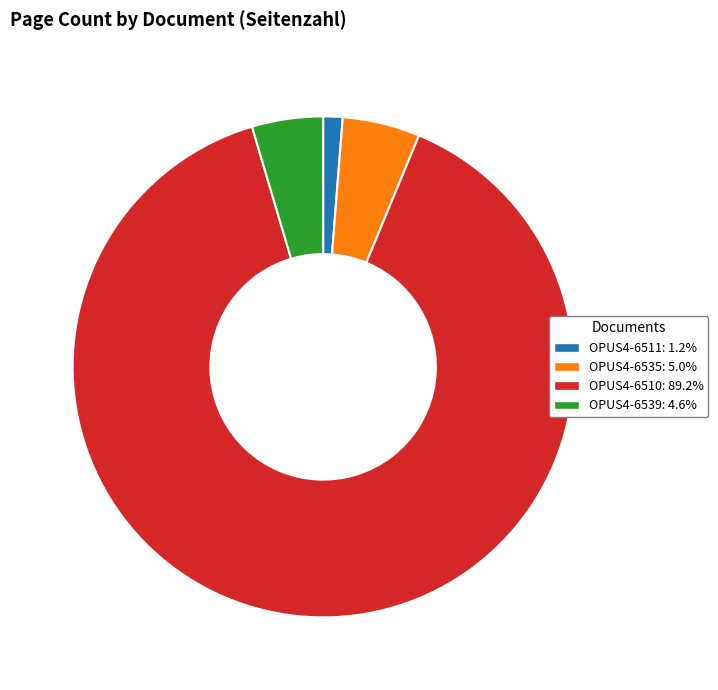

Is the sum of OPUS4-6535 and OPUS4-6539 greater than half?

No